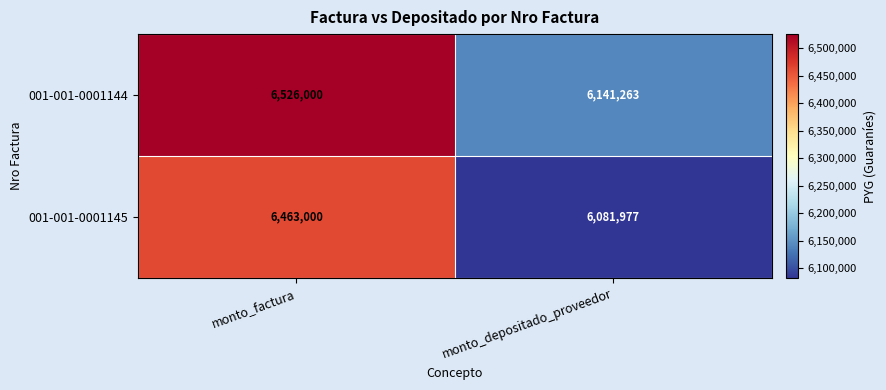

The 001-001-0001145 series shows 9377583 at monto_factura. True or false?

False